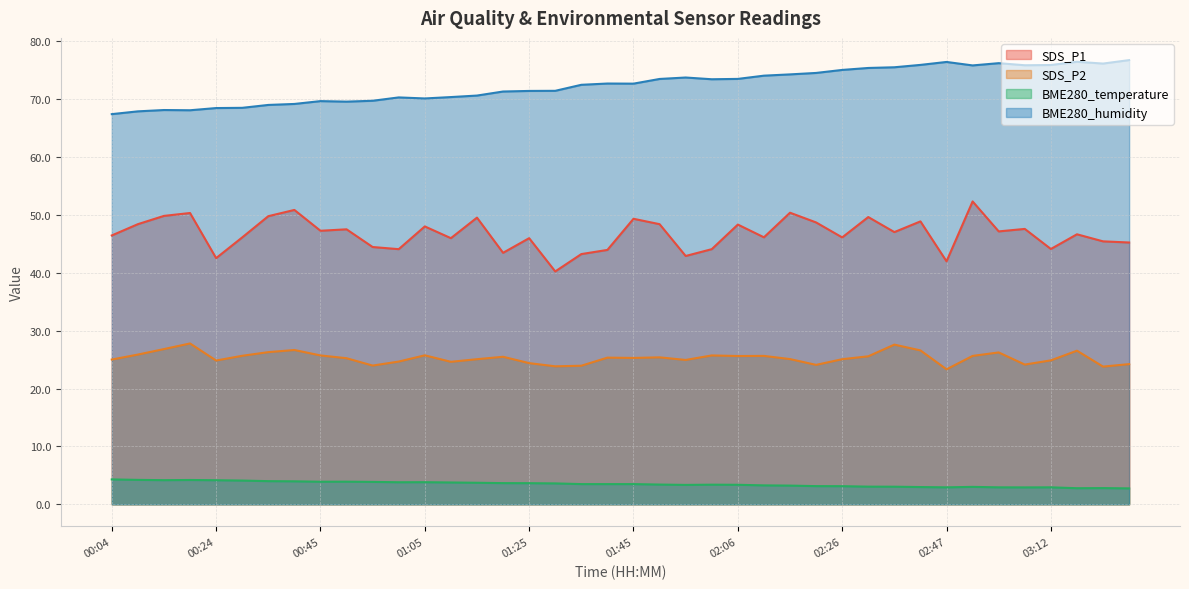

Where is the first local minimum for BME280_humidity?

00:19